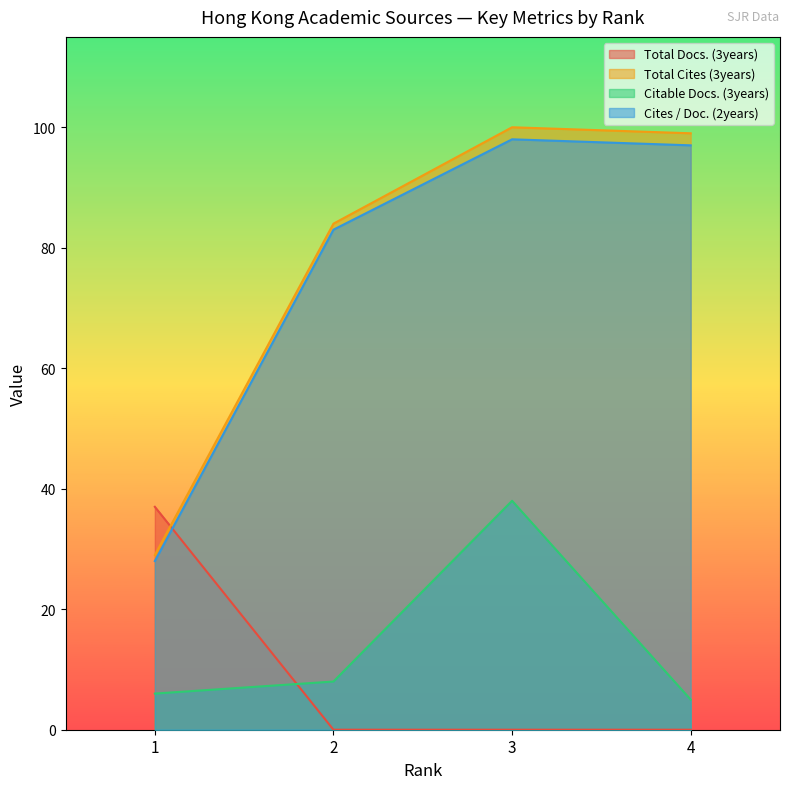

Which series changed the most between 2 and 4?

Total Cites (3years)